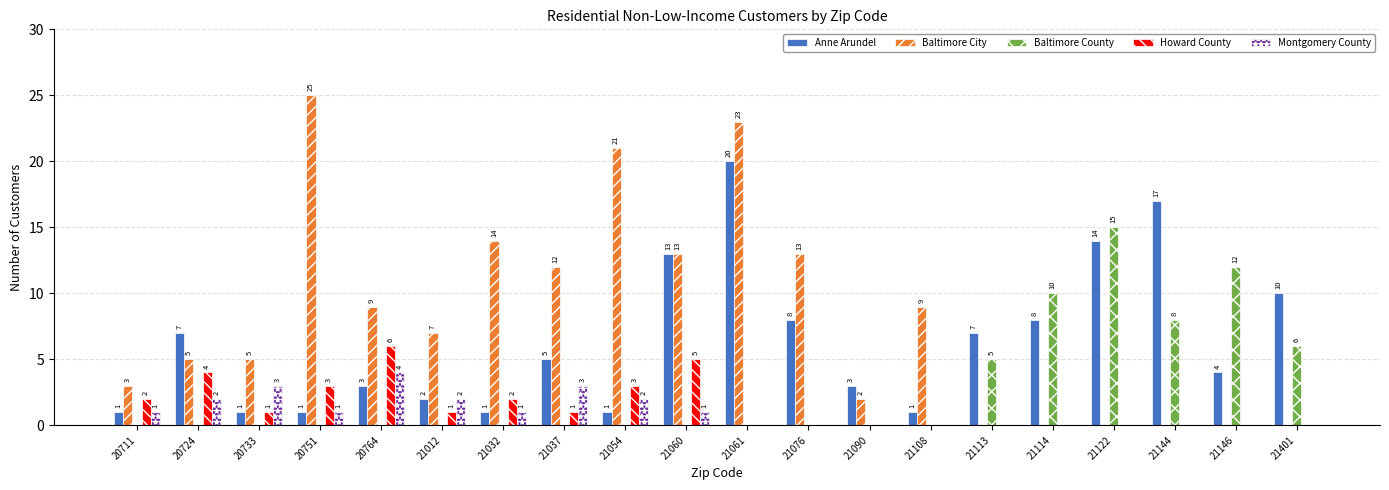

What is the total value across all series at 21090?

5